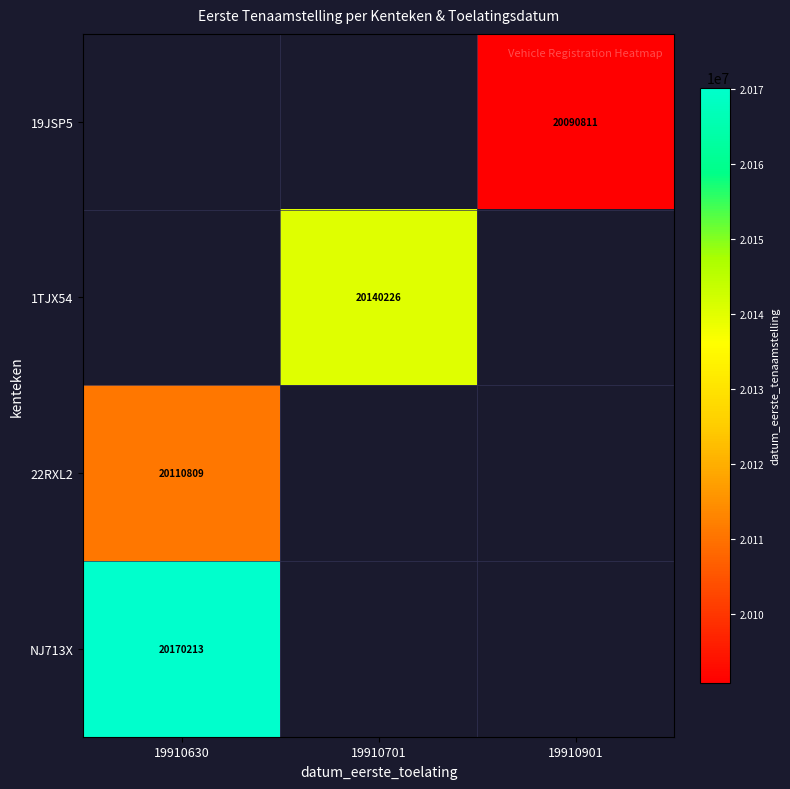

The 19JSP5 series shows 5989757 at 19910901. True or false?

False